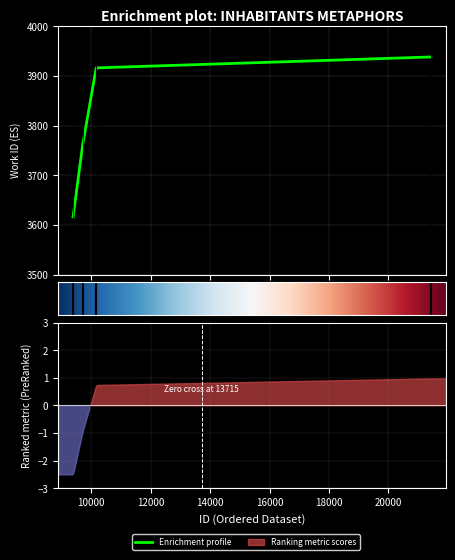

Reading left to right, list all the values displayed in this chart.

3616	3761	3916	3916	3938	3938